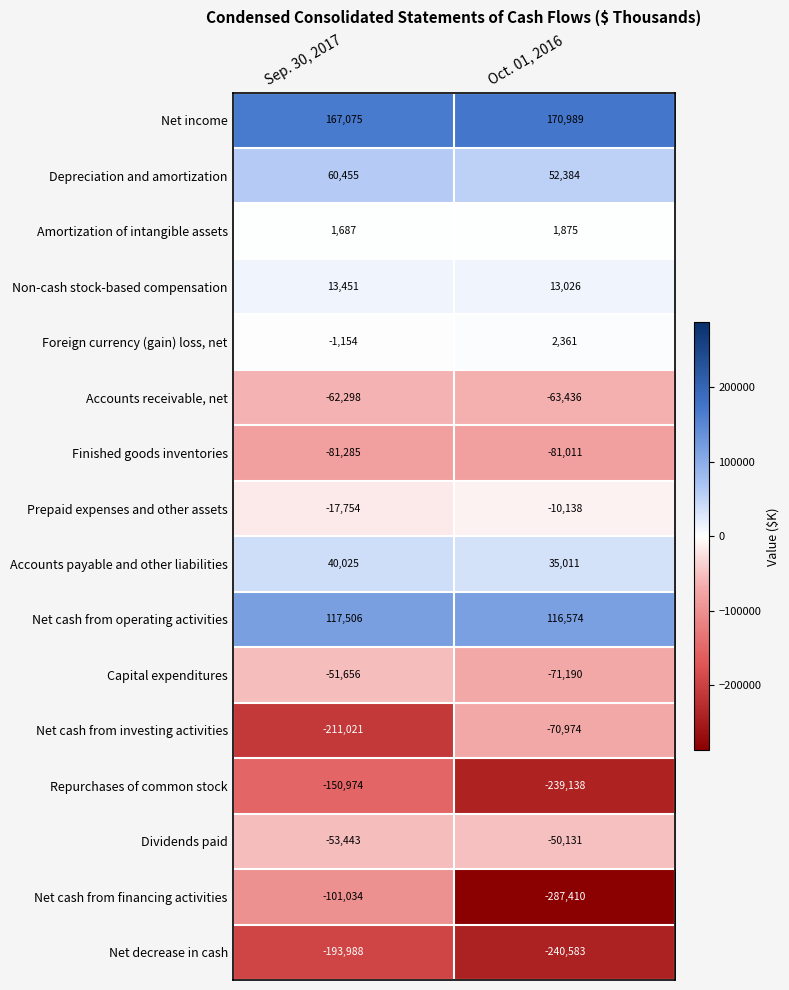

At how many categories does at least one series exceed 0?

2